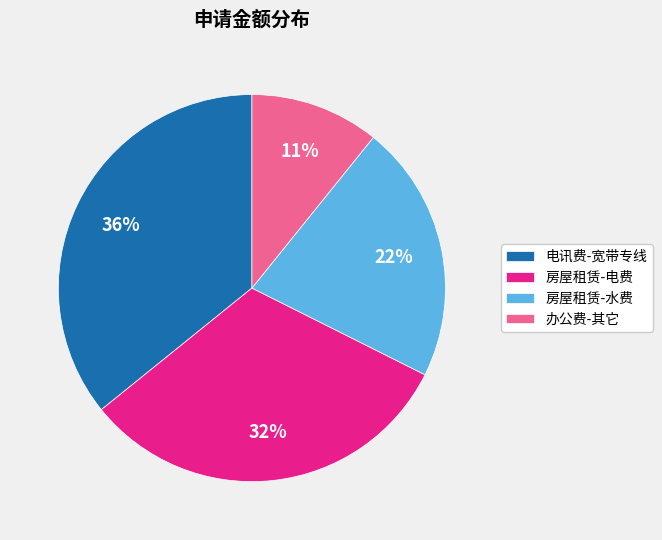

Do 房屋租赁-电费 and 电讯费-宽带专线 together represent more than half of the pie?

Yes